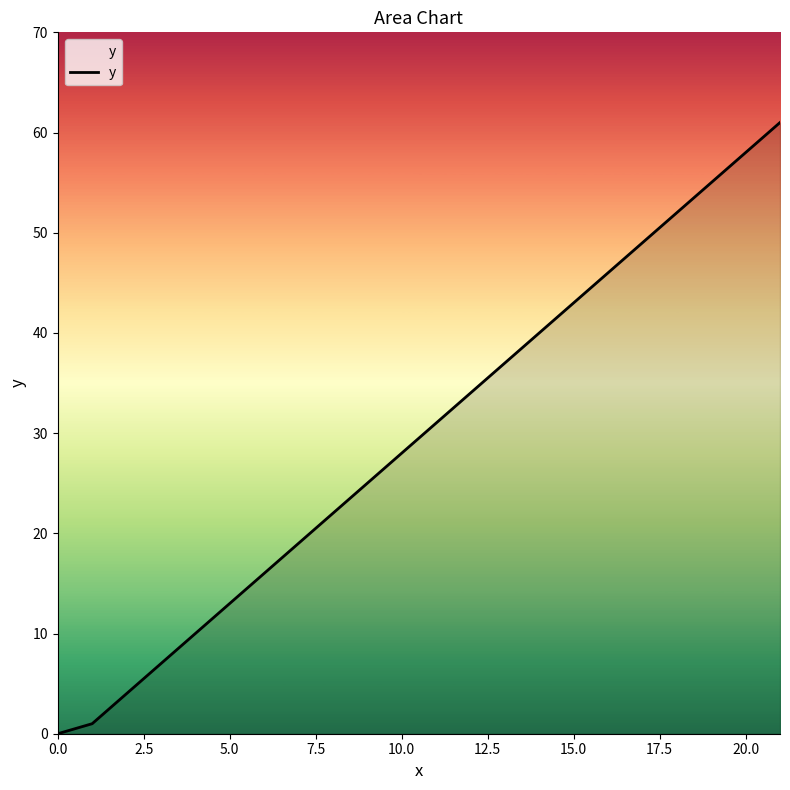

What is the greatest value displayed?

61